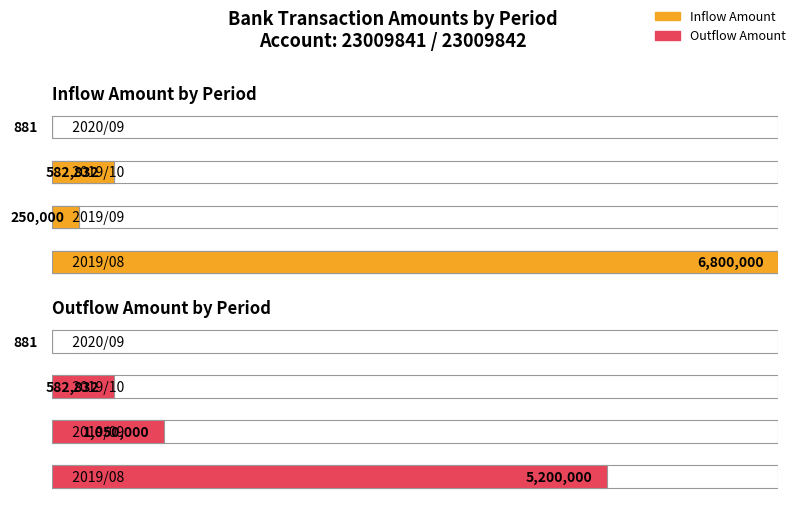

The value of Amount at 2019/08 is -411671.3. True or false?

False